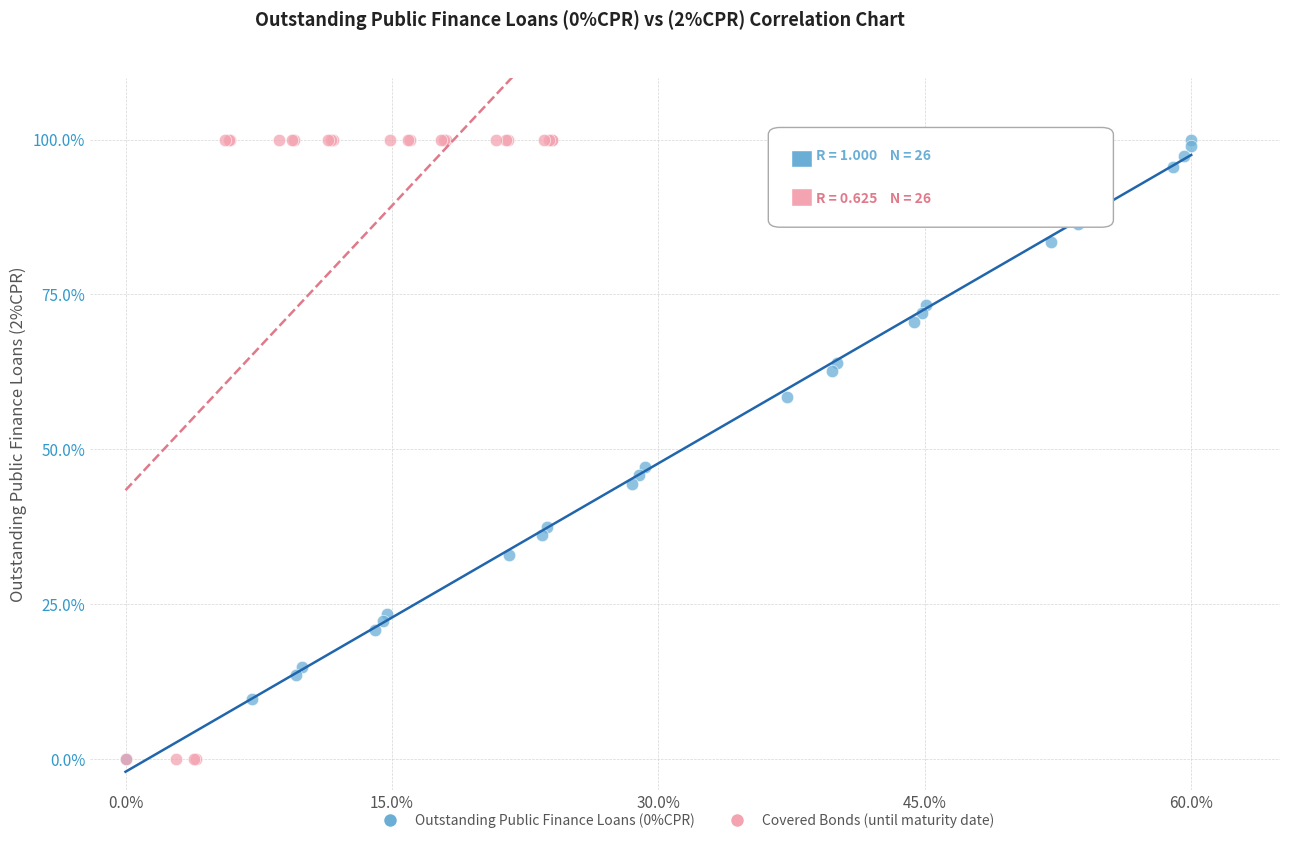

What are all the series names shown in the legend?

Outstanding Public Finance Loans (0%CPR), Covered Bonds (until maturity date)